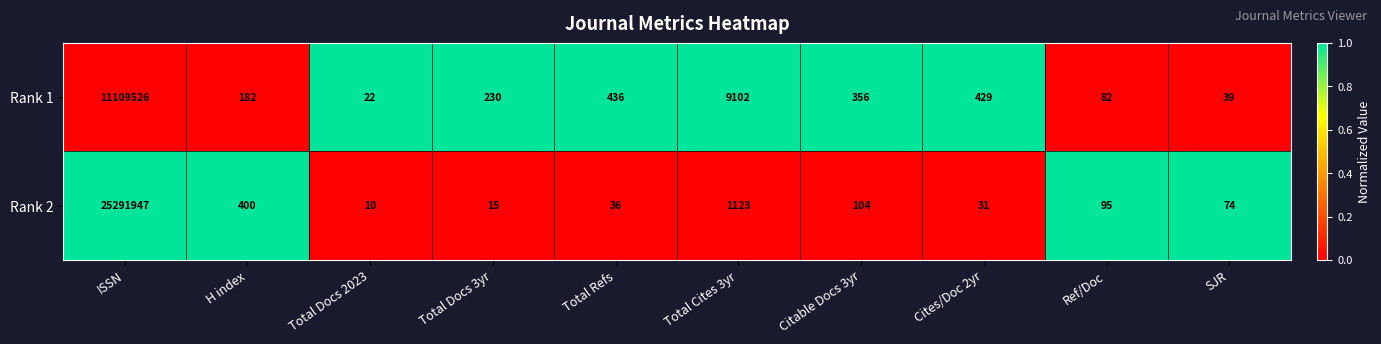

Rank the series by their average value, from highest to lowest.

Rank 2, Rank 1